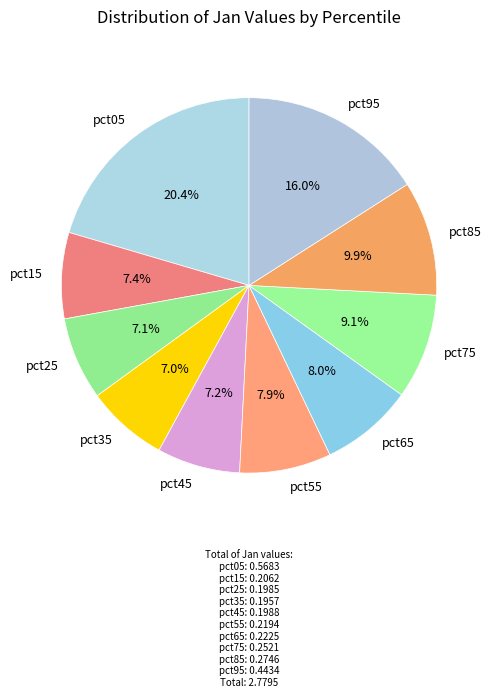

To the nearest percent, what is the combined percentage of pct95 and pct25?

23%